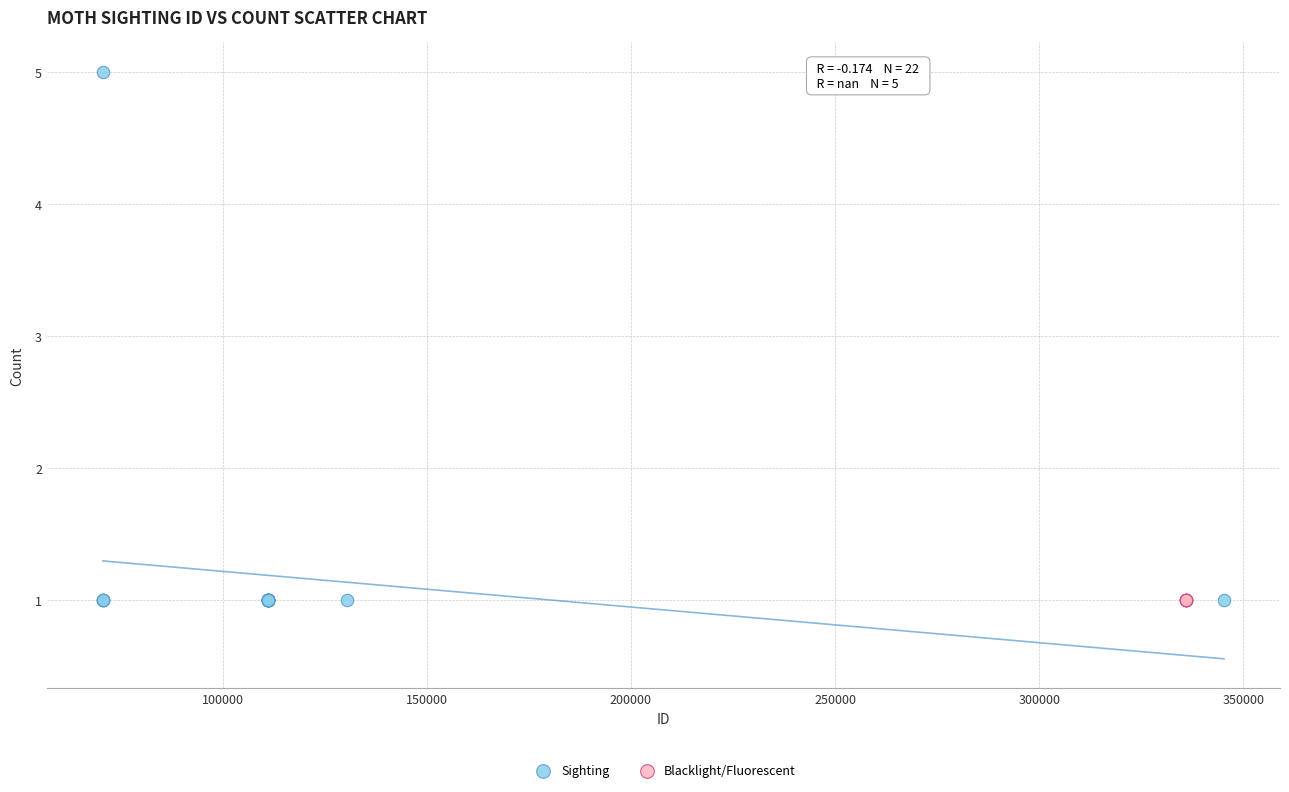

Which series reaches the maximum Y coordinate?

Sighting